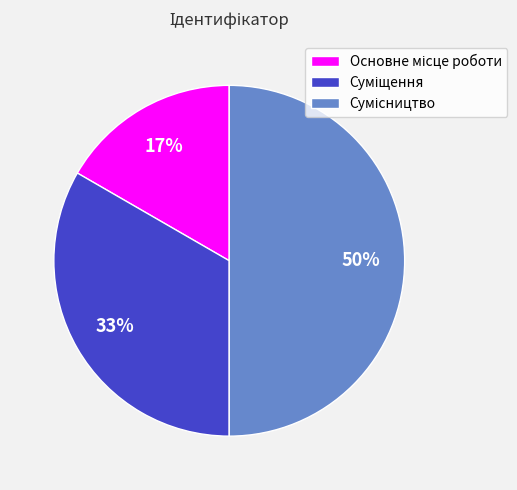

To the nearest percent, what is the average slice percentage?

33%